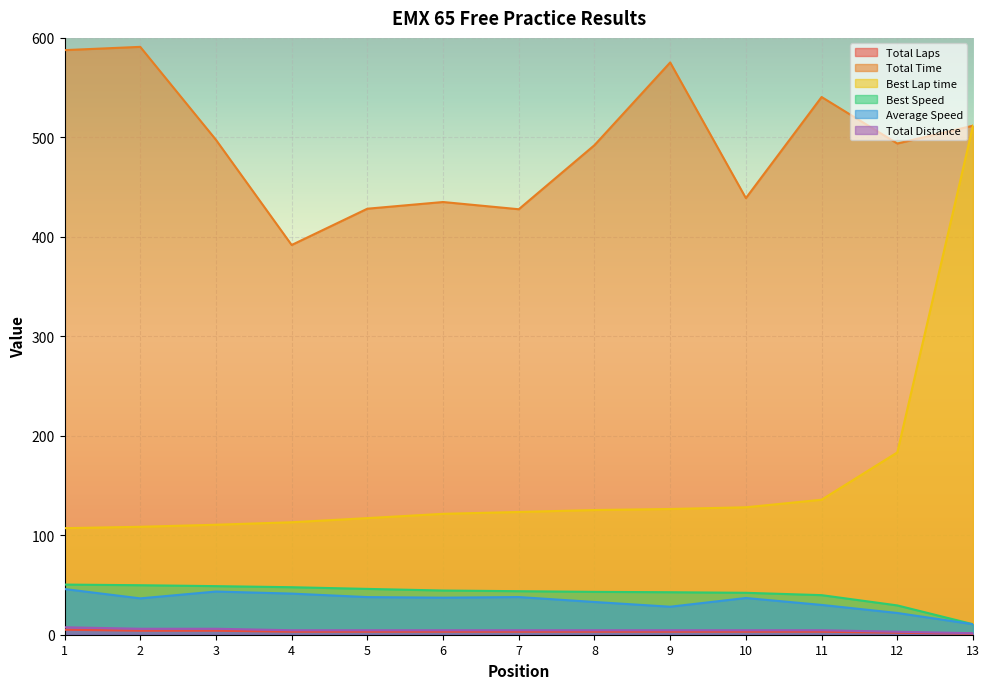

True or false: Best Speed and Total Distance intersect in this chart.

False